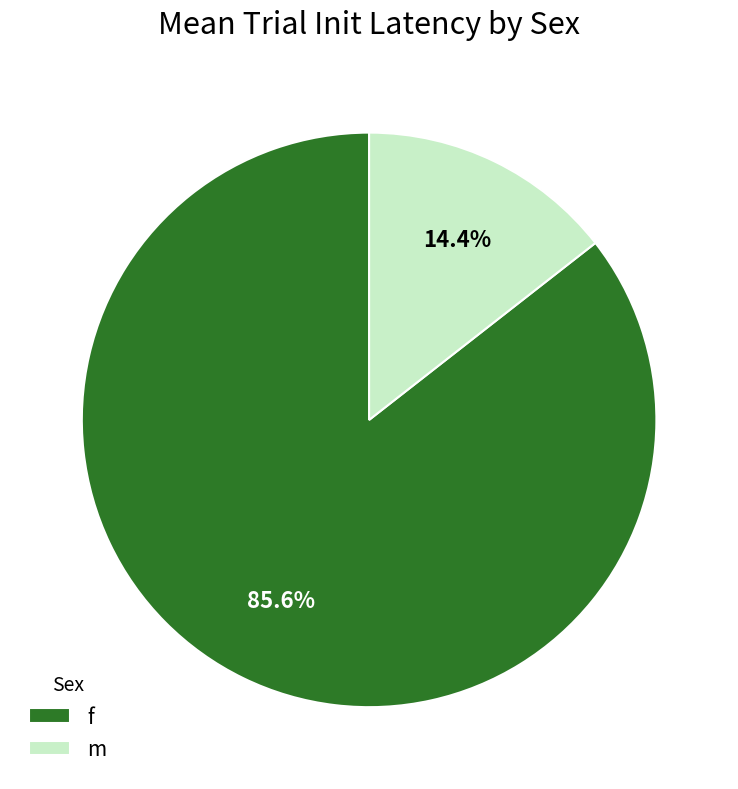

Which has a higher value, f or m?

f